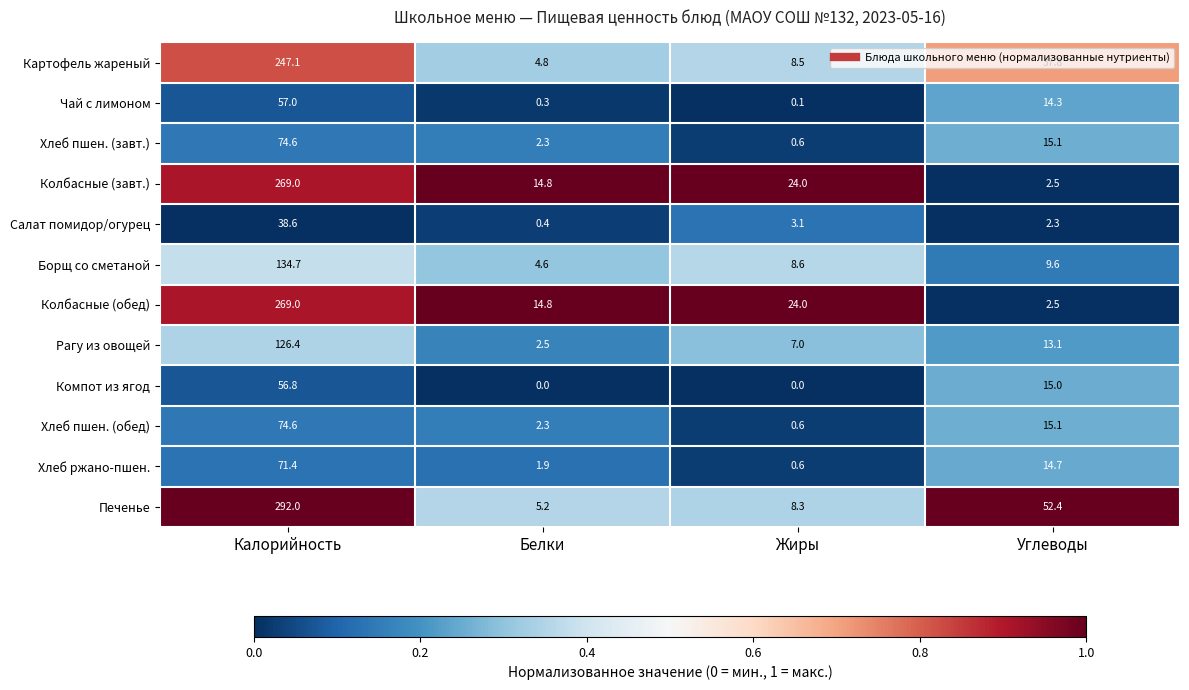

What is the spread (max minus min) of values at Жиры?

24.0